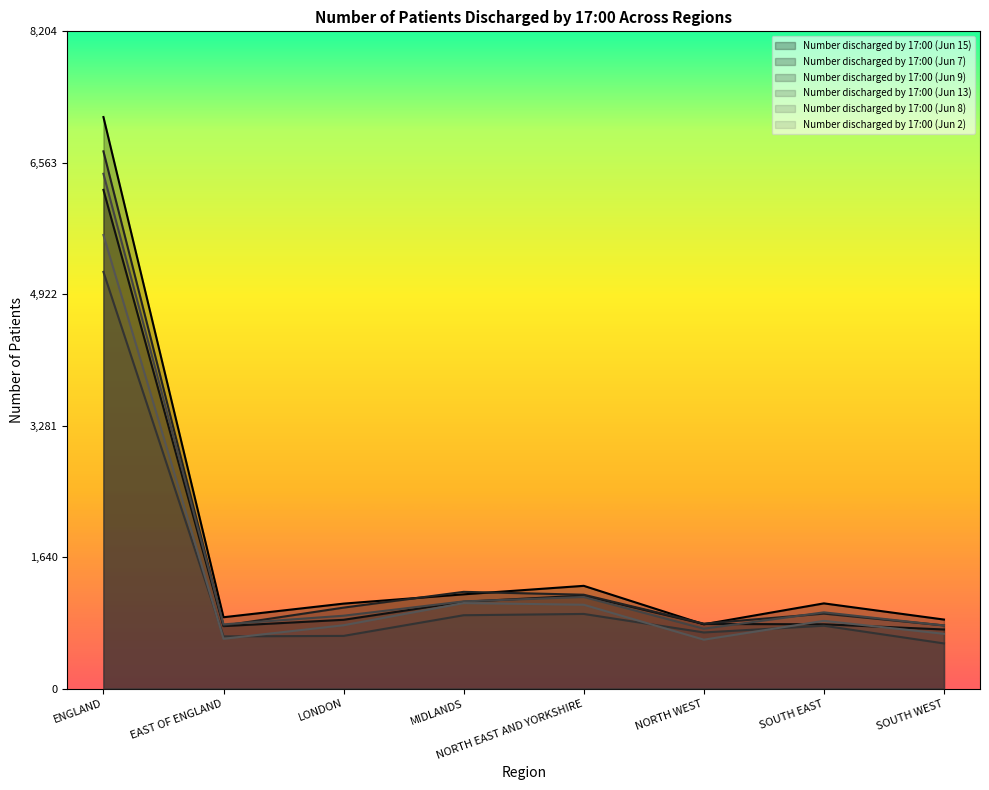

Between ENGLAND and SOUTH EAST, which series saw the biggest shift?

Number discharged by 17:00 (Jun 15)